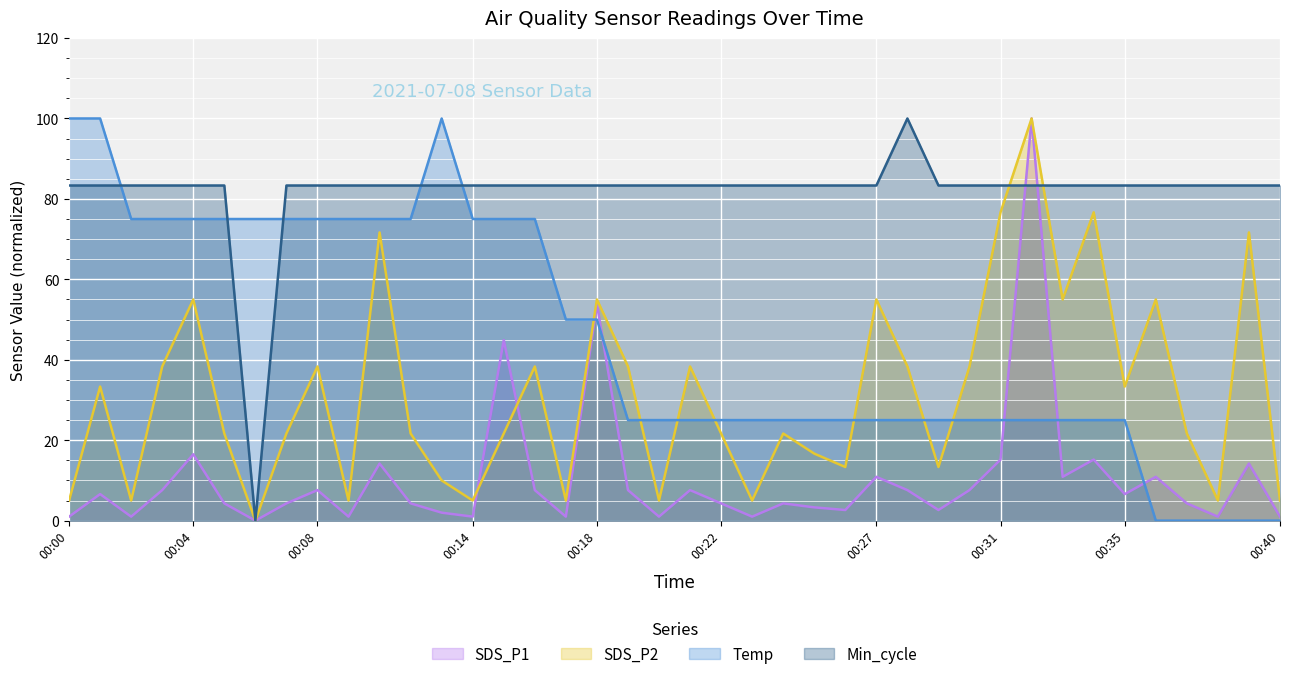

What is the difference between the highest and lowest values at 00:20?

82.3